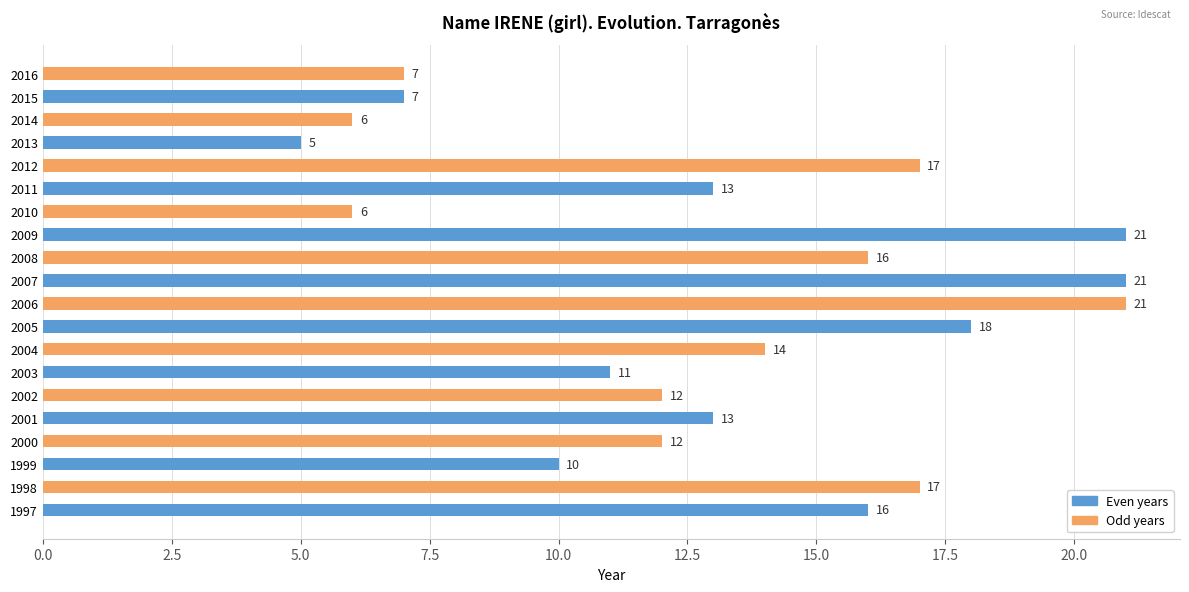

The value at 2001 is 20. True or false?

False